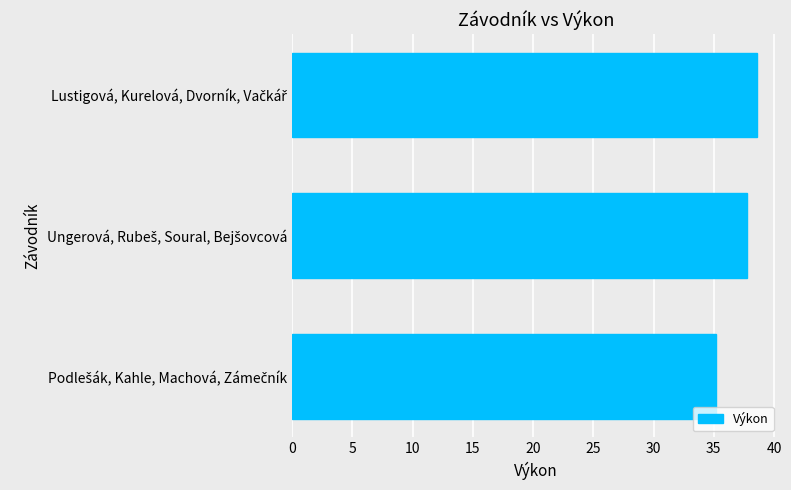

What is the average value?

37.2